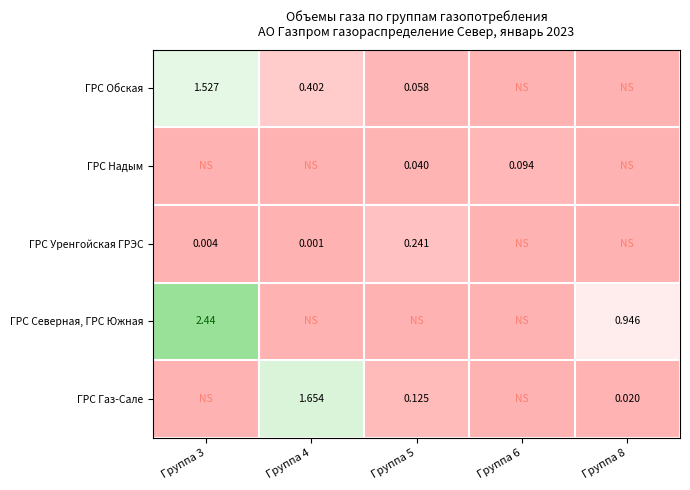

Which category has the lowest value in the ГРС Газ-Сале series?

Группа 3